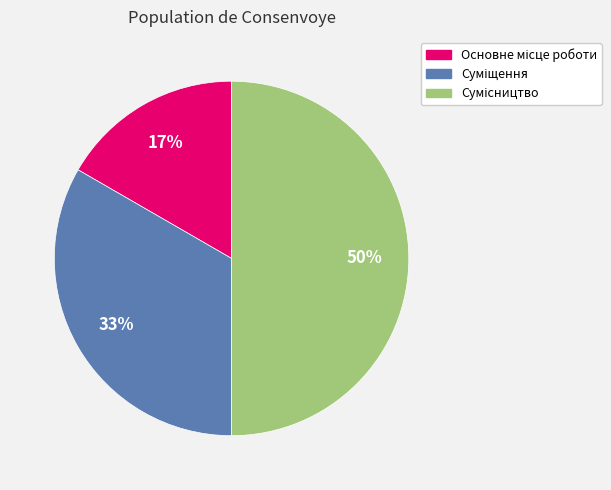

How many segments does this pie chart have?

3